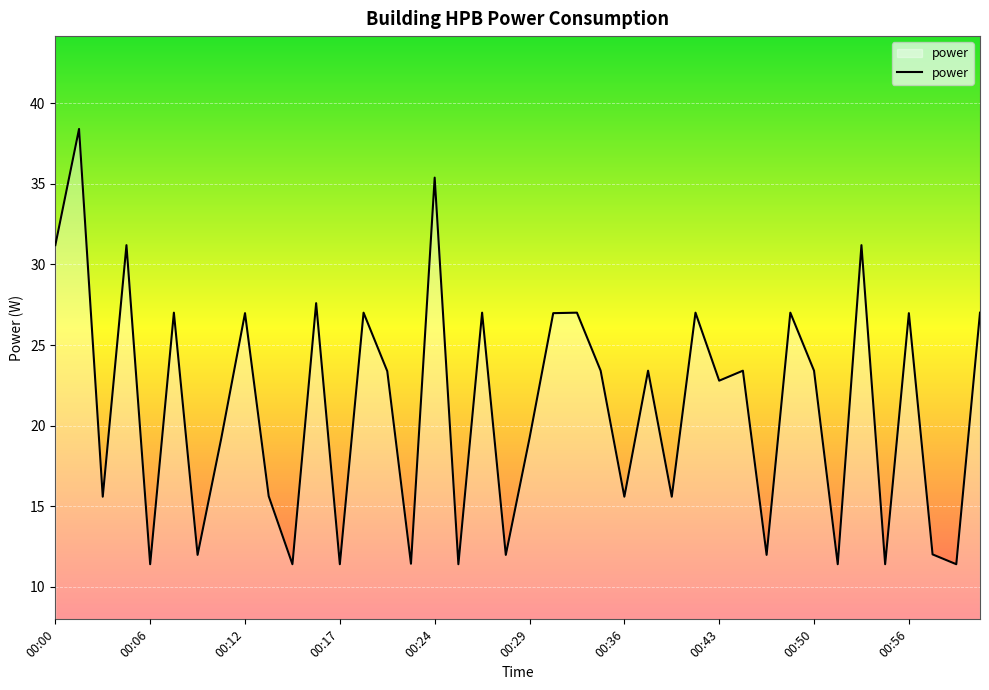

What is the difference between the maximum and minimum values?

27.0